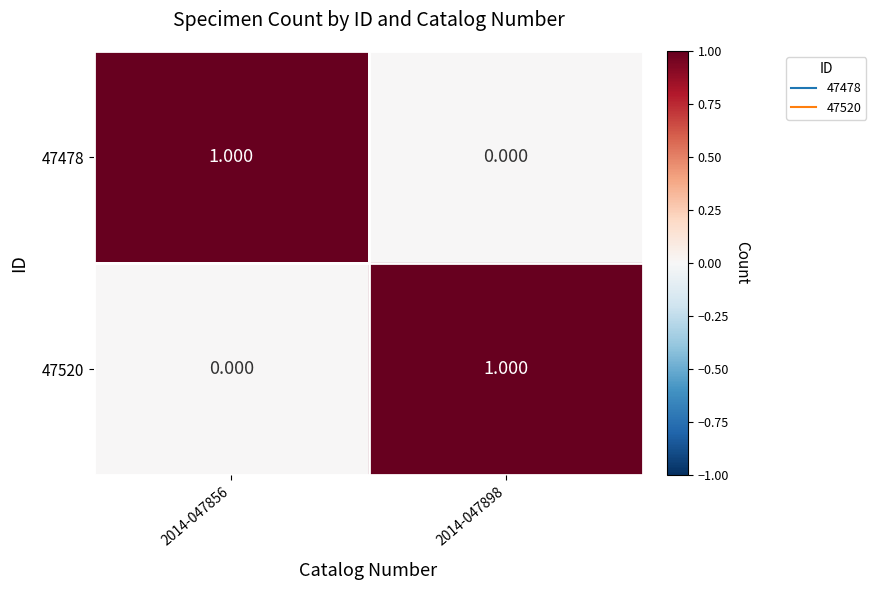

Is the value of 47478 at 2014-047856 greater than the value of 47520 at 2014-047856?

Yes